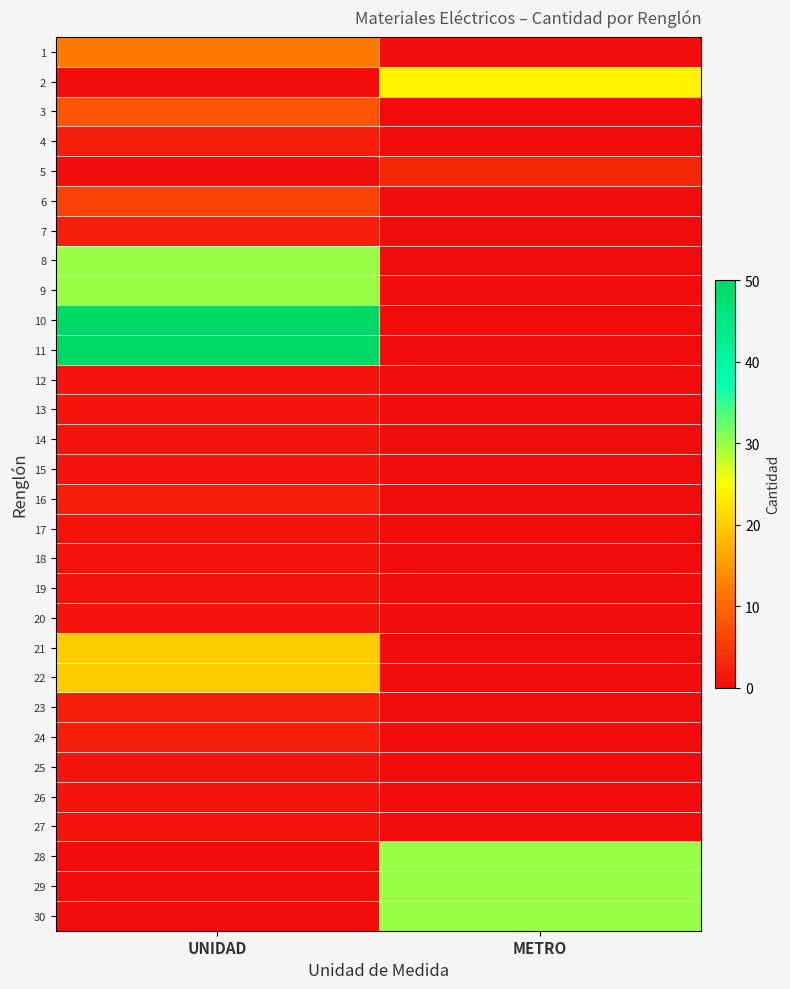

What is the total value across all series at METRO?

117